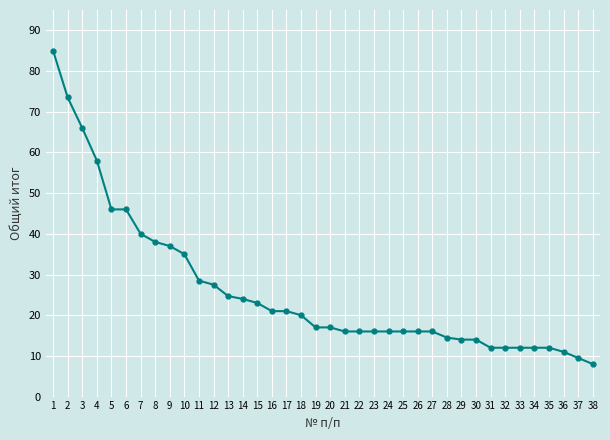

How many data points does each series have?

38